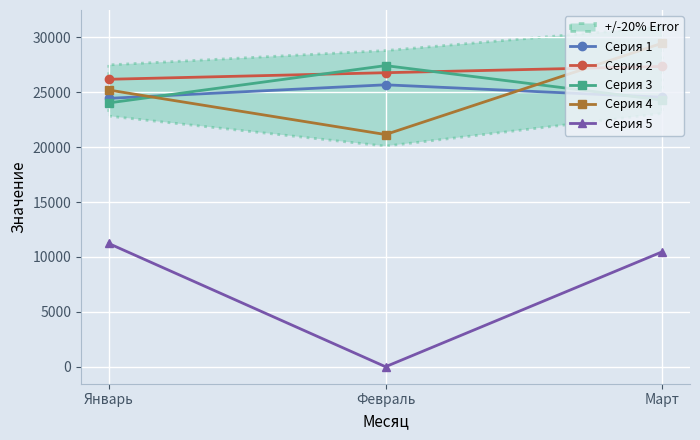

Reading left to right, list all the values displayed in this chart.

Серия 1: Январь=24444	Февраль=25678	Март=24547
Серия 2: Январь=26181	Февраль=26780	Март=27350
Серия 3: Январь=24029	Февраль=27427	Март=24288
Серия 4: Январь=25204	Февраль=21149	Март=29471
Серия 5: Январь=11226	Февраль=0	Март=10473